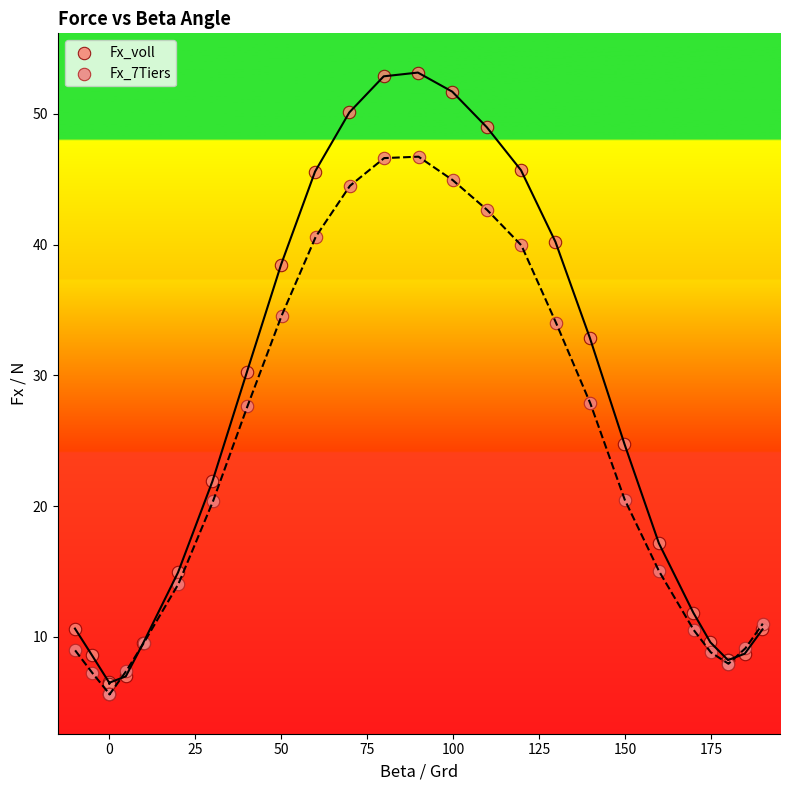

Which series has the largest Y range (max minus min)?

Fx_voll